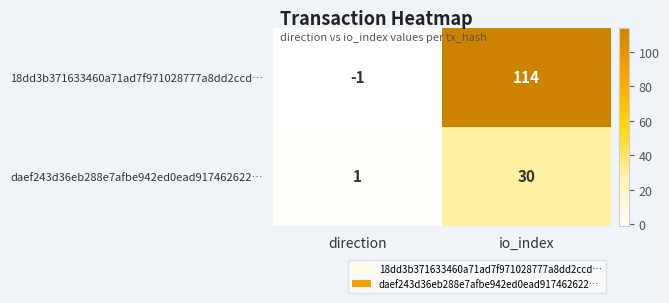

At which category does the chart reach its peak across all series?

io_index